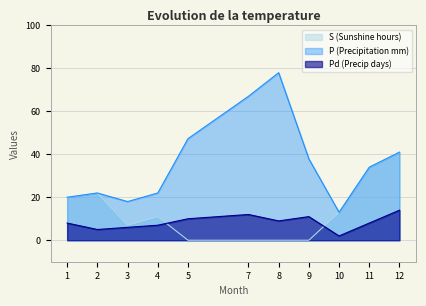

Rank the series by their maximum value, from highest to lowest.

P (Precipitation mm), S (Sunshine hours), Pd (Precip days)